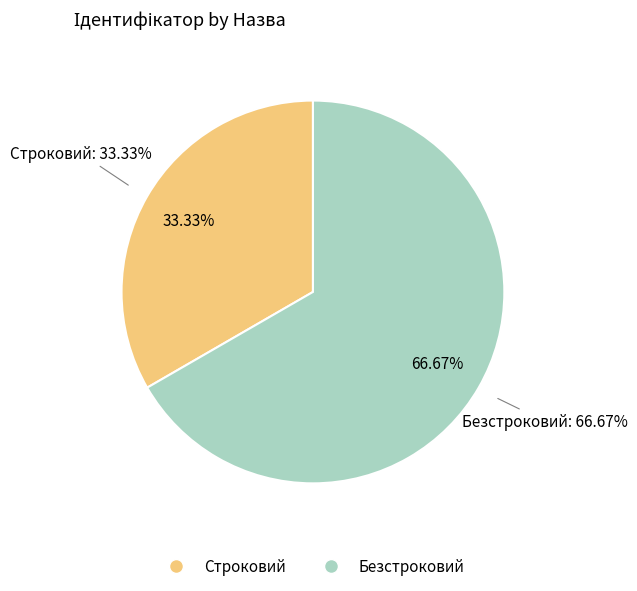

Rank the categories by value from highest to lowest.

Безстроковий, Строковий